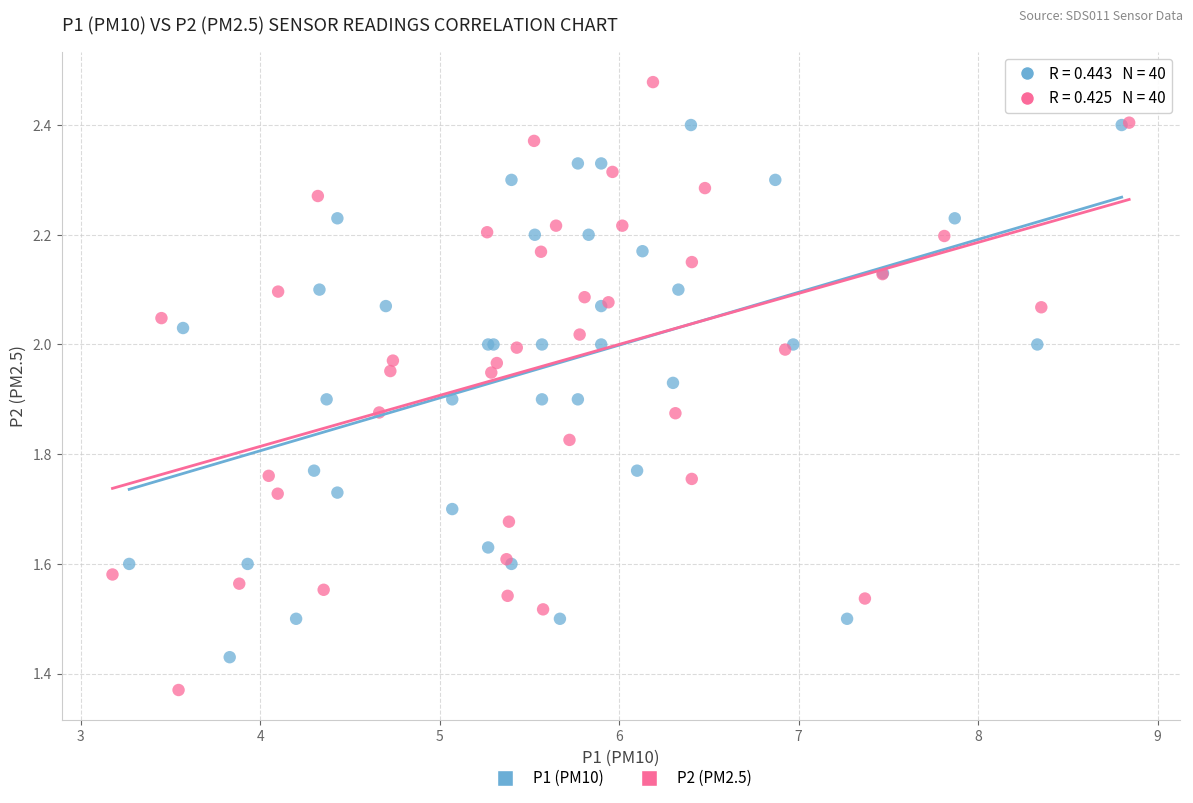

Which series contains the lowest Y value?

P2 (PM2.5)